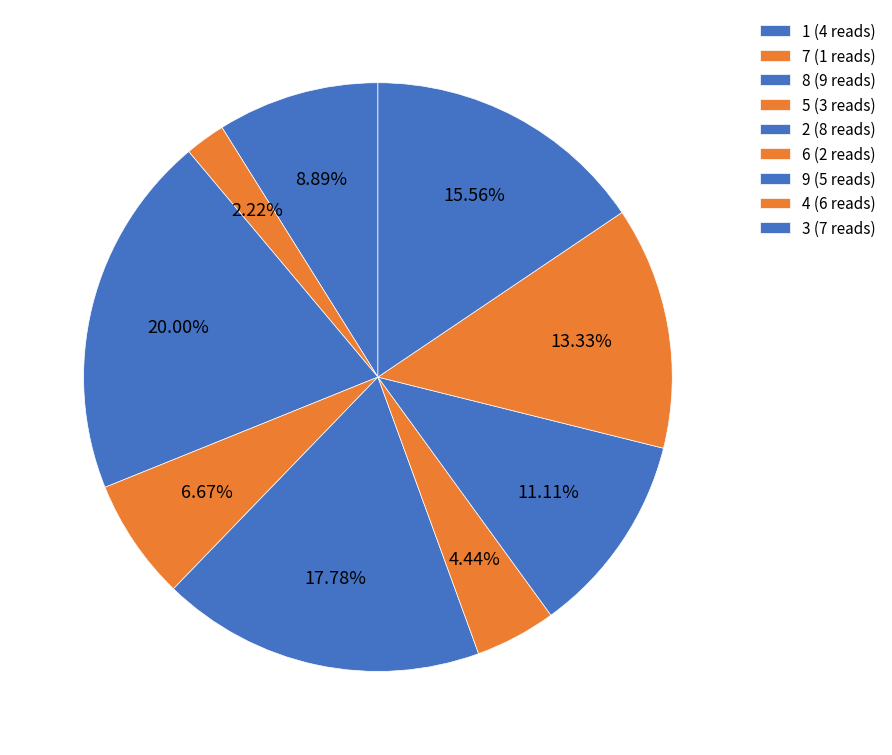

To the nearest percent, what is the difference between the largest and smallest slice percentages?

18%